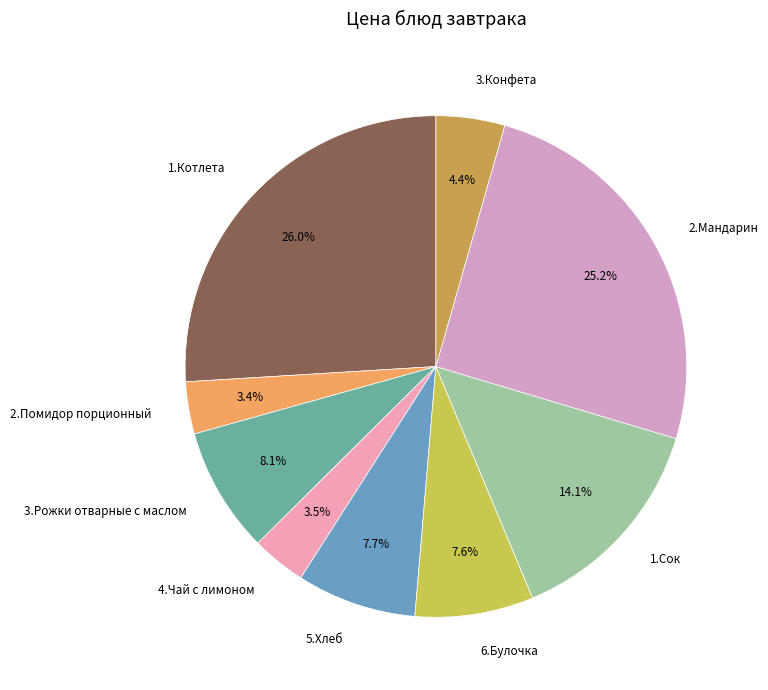

What percentage is NOT represented by 3.Конфета?

95.6%